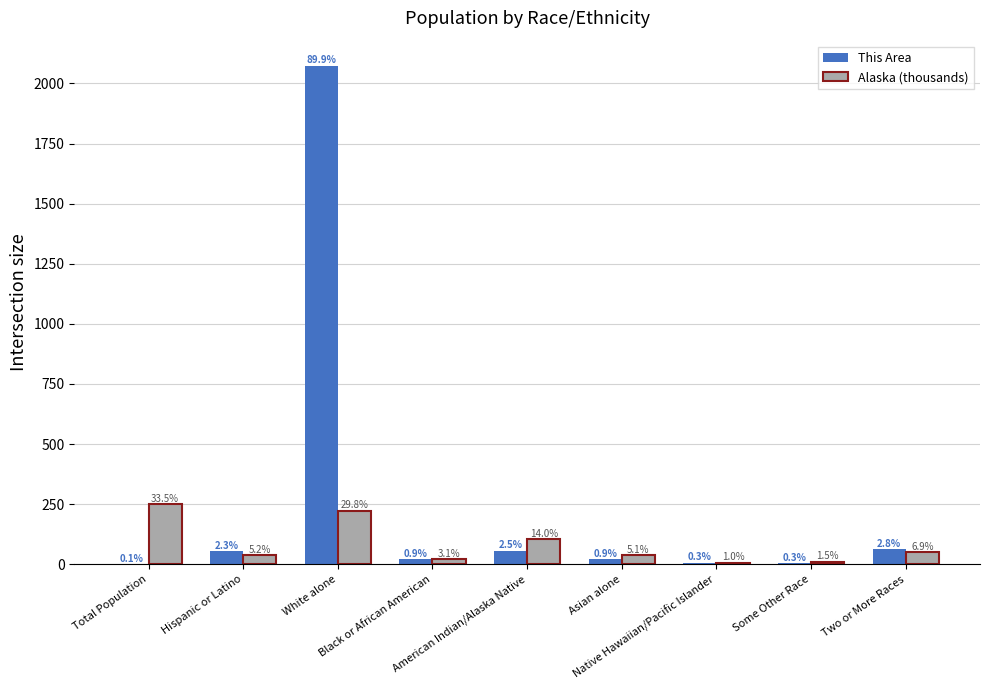

How many groups of bars are there?

9